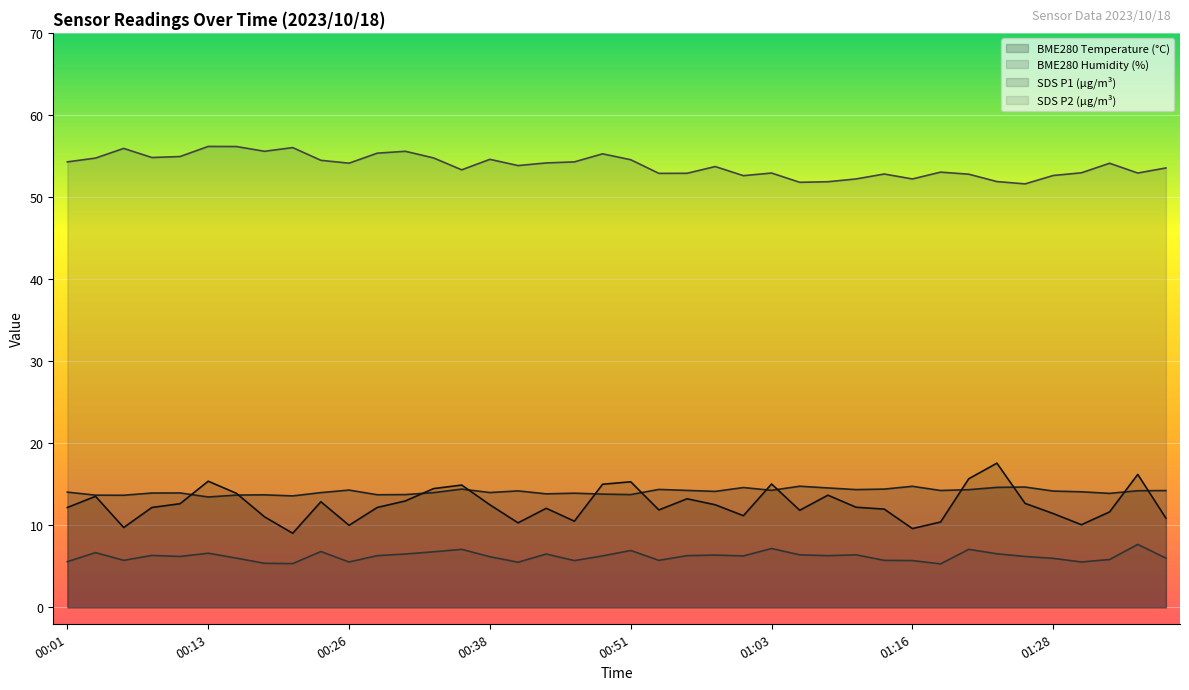

Which series has the largest total across all categories?

BME280 Humidity (%)